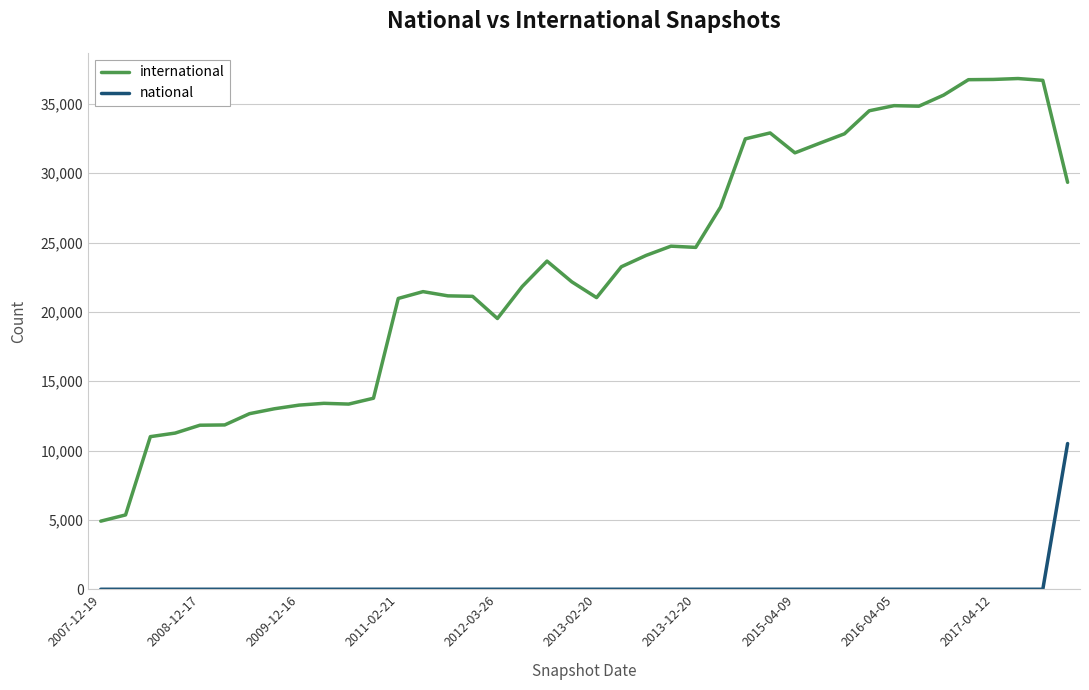

What is the average value of the national series?

263